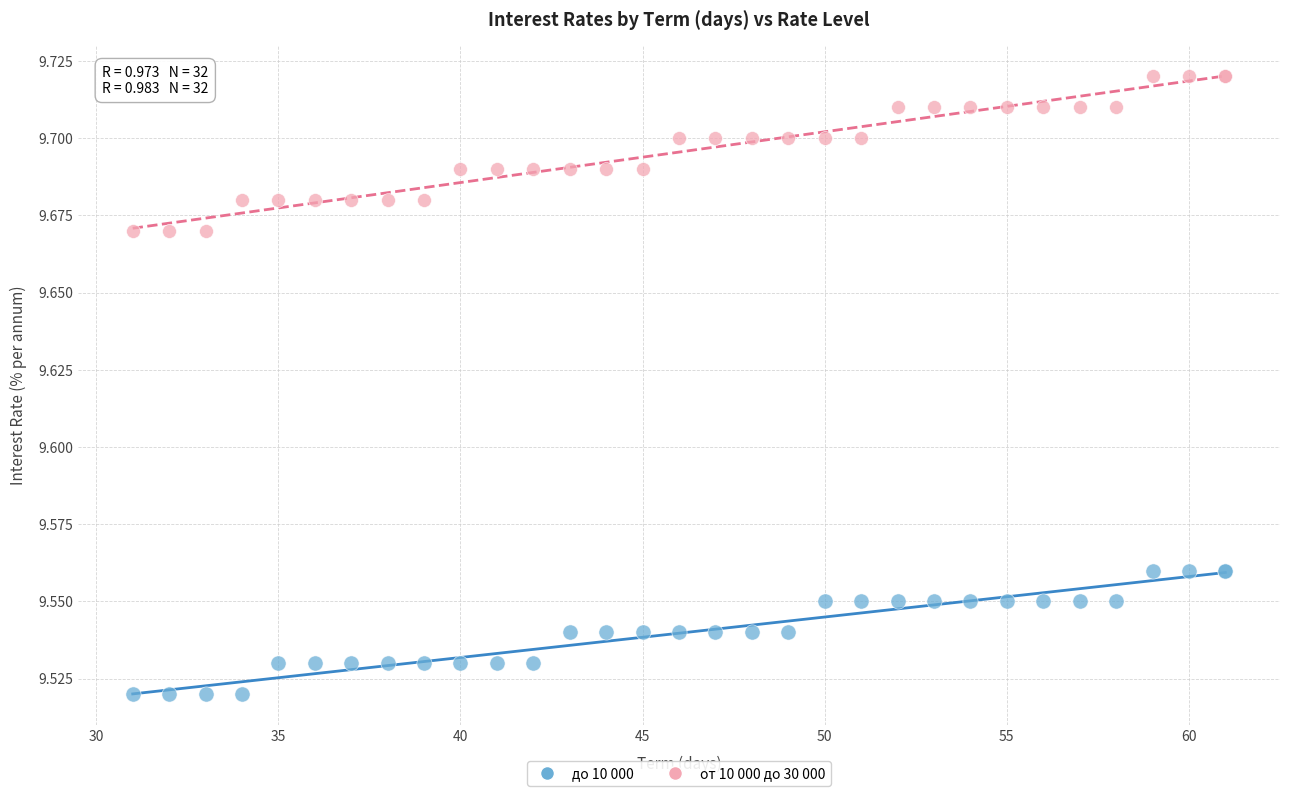

What are all the series names shown in the legend?

до 10 000, от 10 000 до 30 000